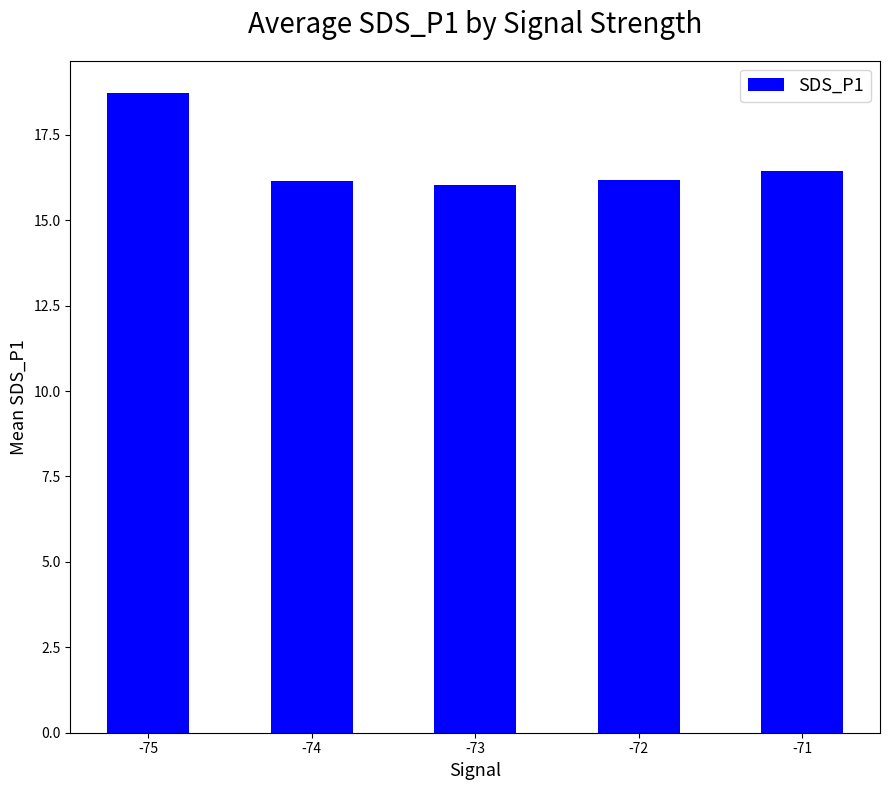

Is it true that the value at -71 is 21.6?

False